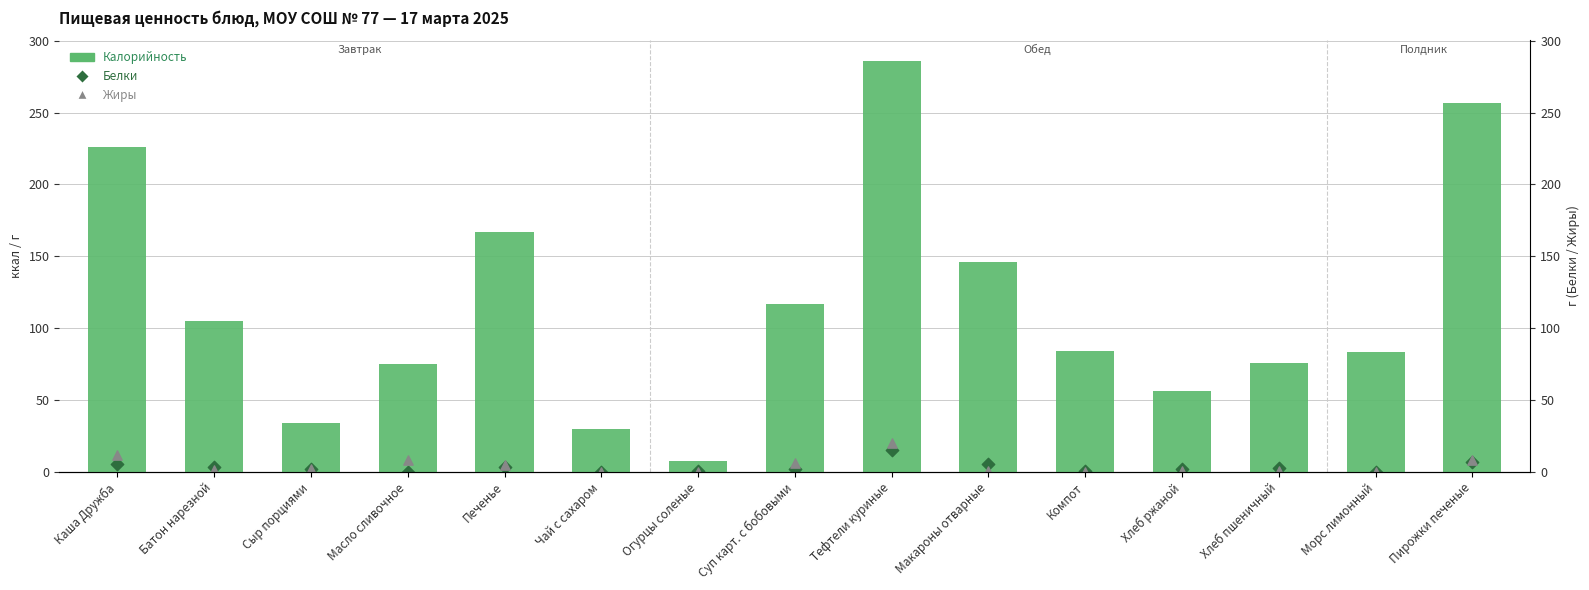

Which series has the largest Y range (max minus min)?

Калорийность